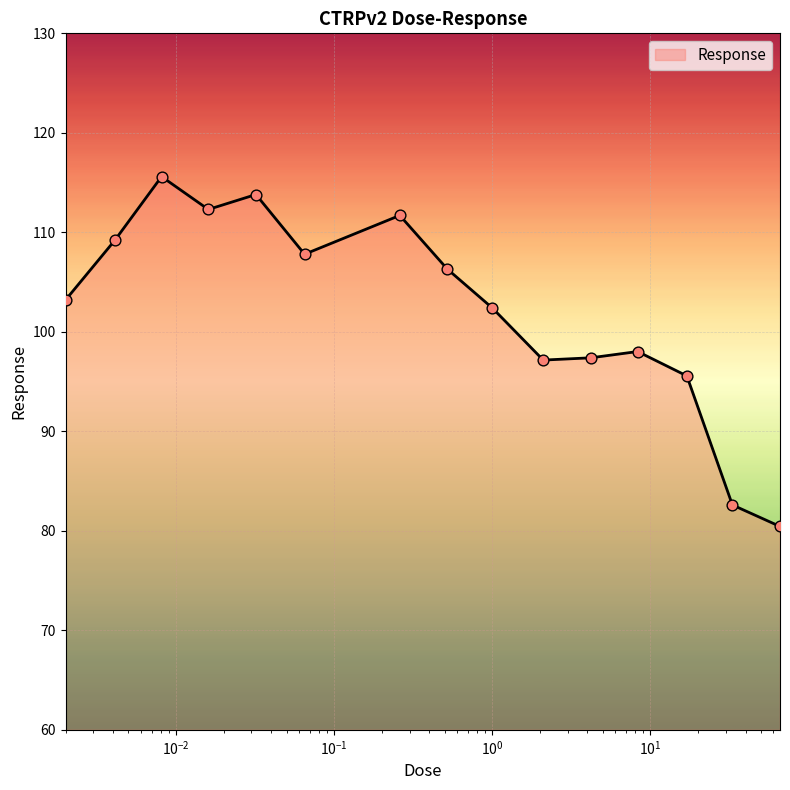

What is the smallest value displayed?

80.4